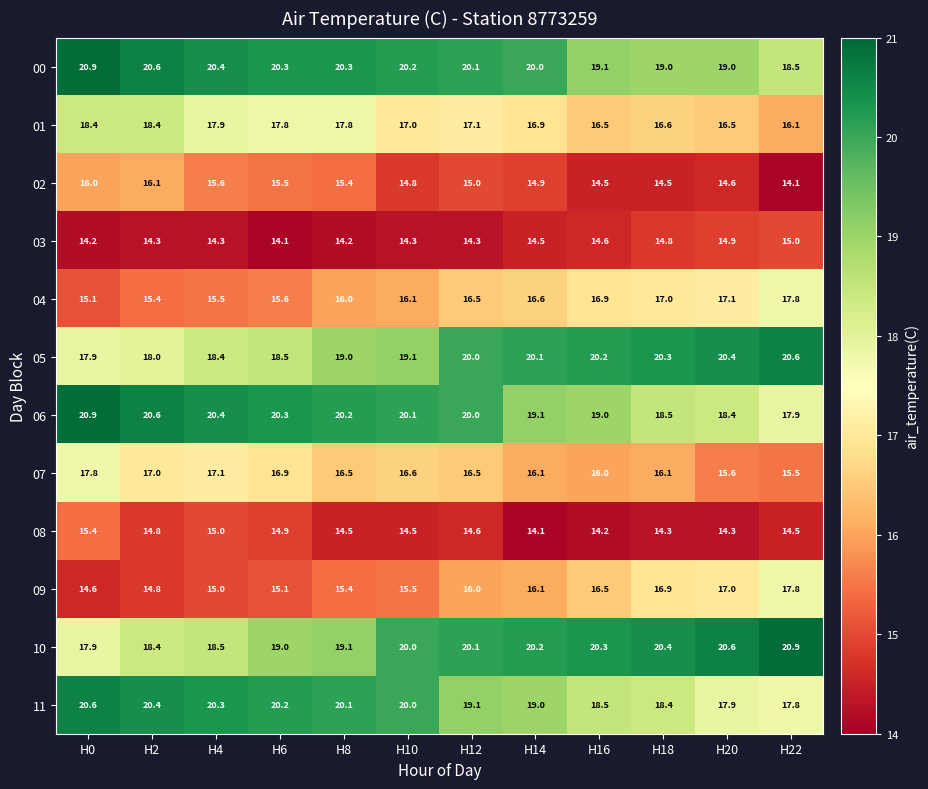

List the labels in order of 04 value, largest first.

H22, H20, H18, H16, H14, H12, H10, H8, H6, H4, H2, H0